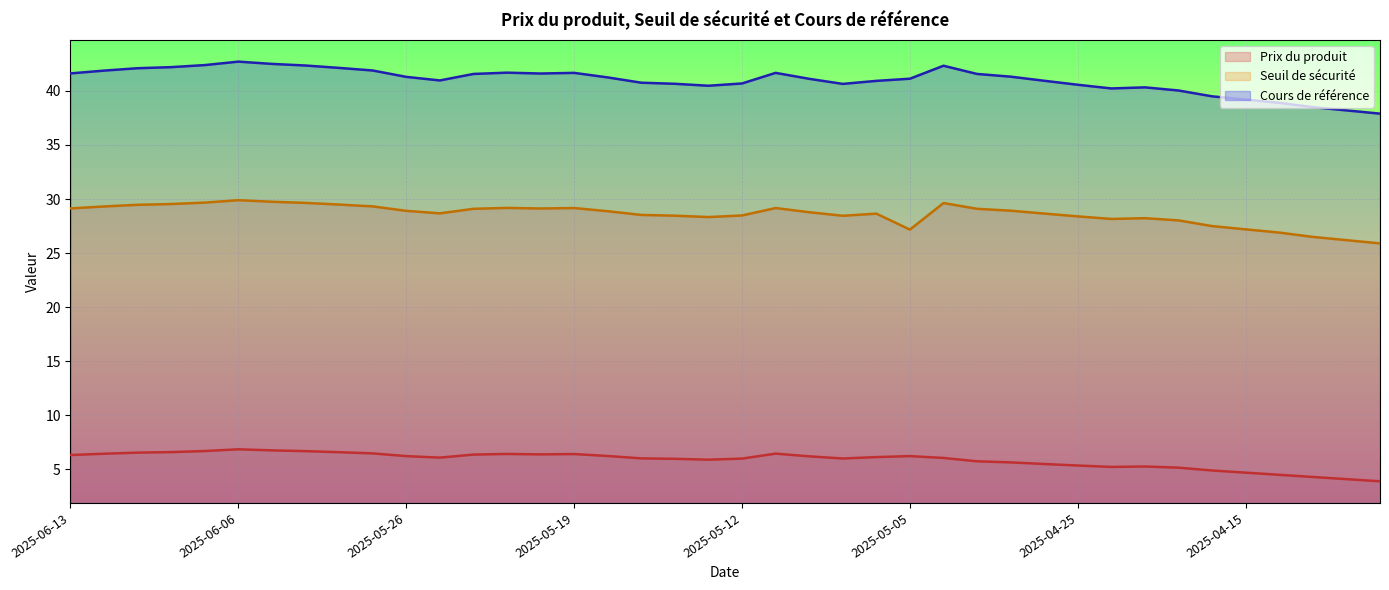

What is the smallest value displayed?

3.9